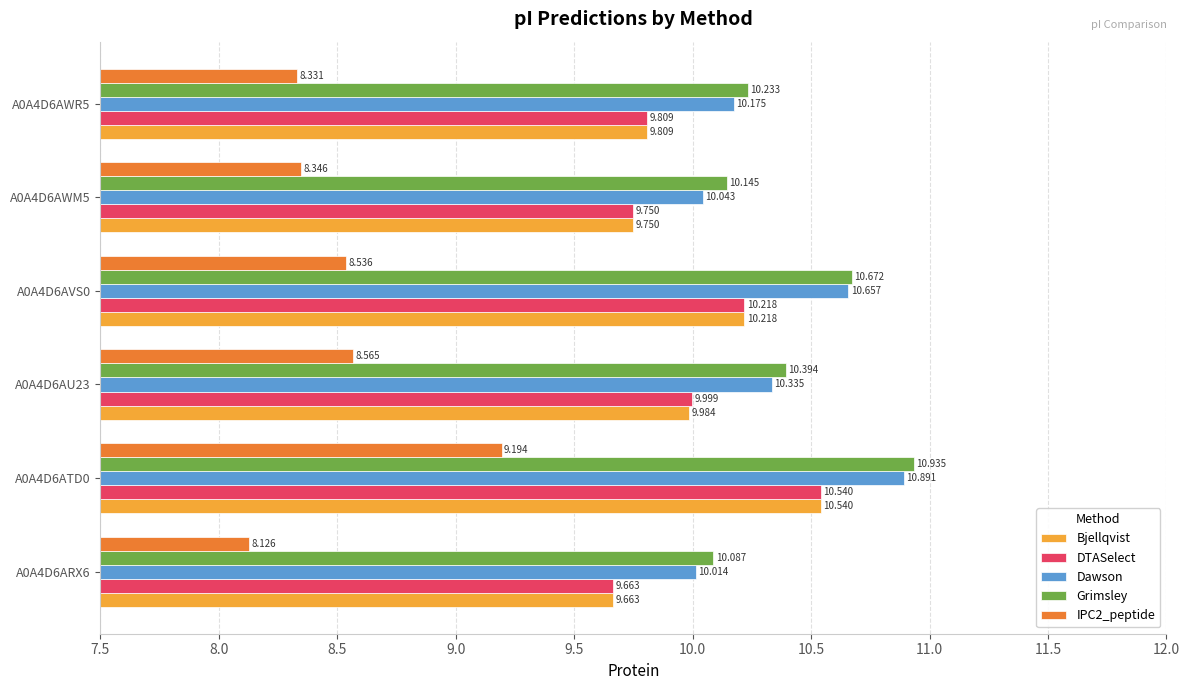

Is the value of IPC2_peptide at A0A4D6ATD0 greater than the value of Dawson at A0A4D6AVS0?

No